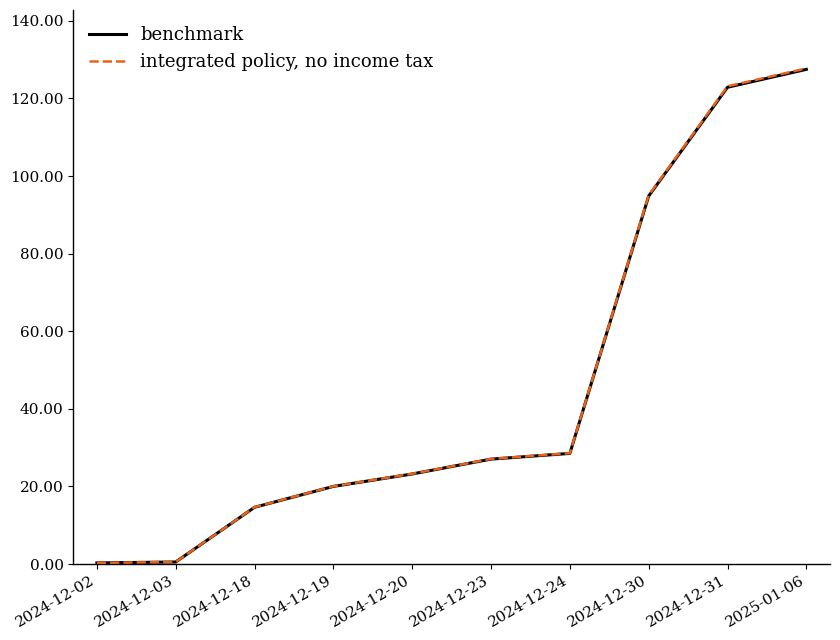

Count the number of data series in this chart.

2